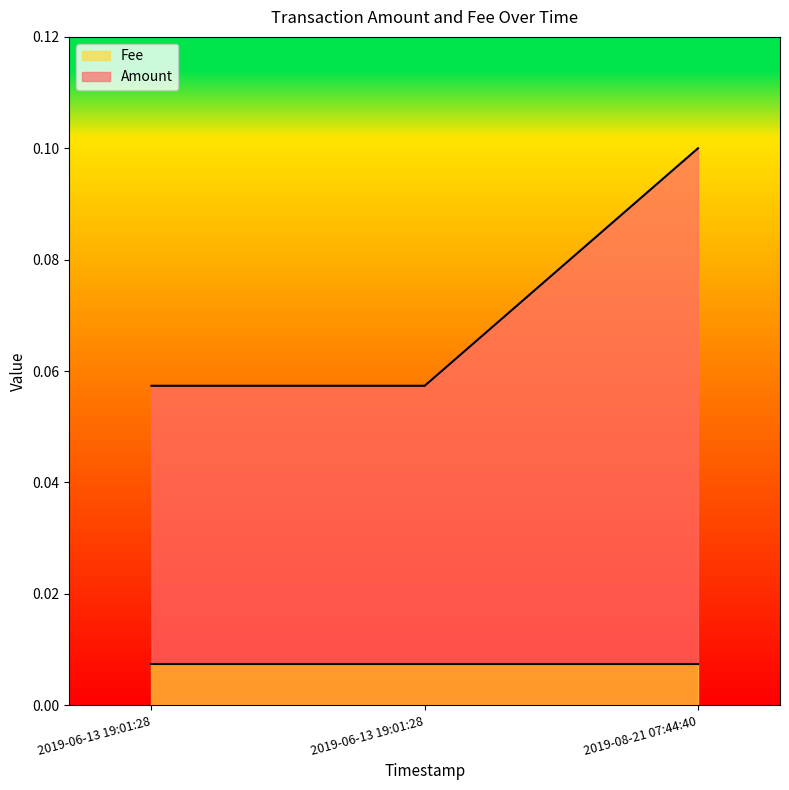

What is the approximate value at 2019-06-13 19:01:28?

0.1